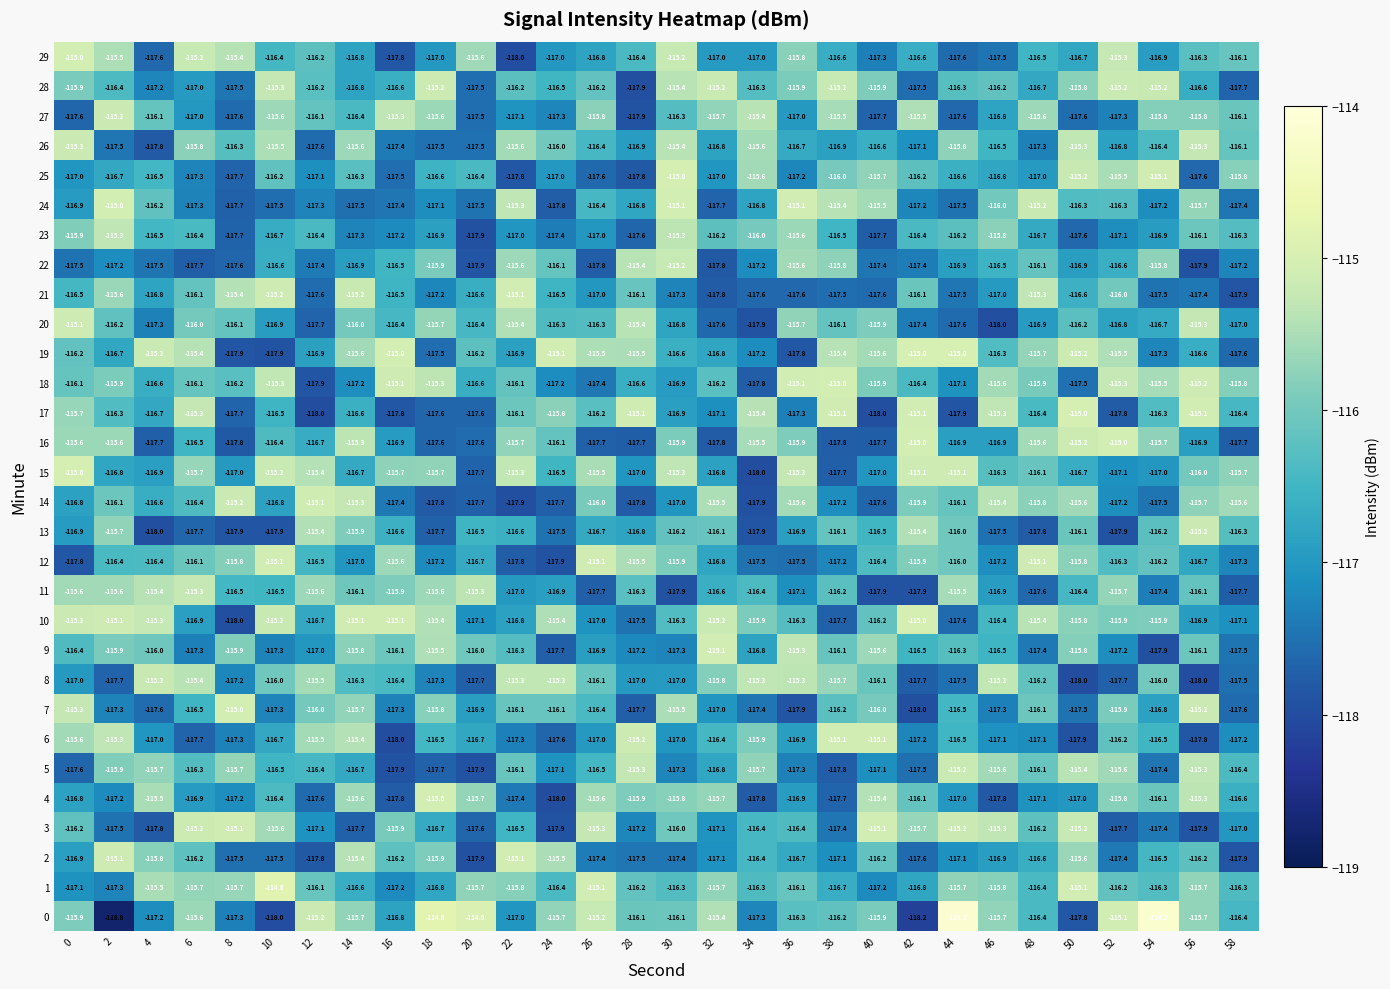

What is the difference between the highest and lowest values at 18?

3.0